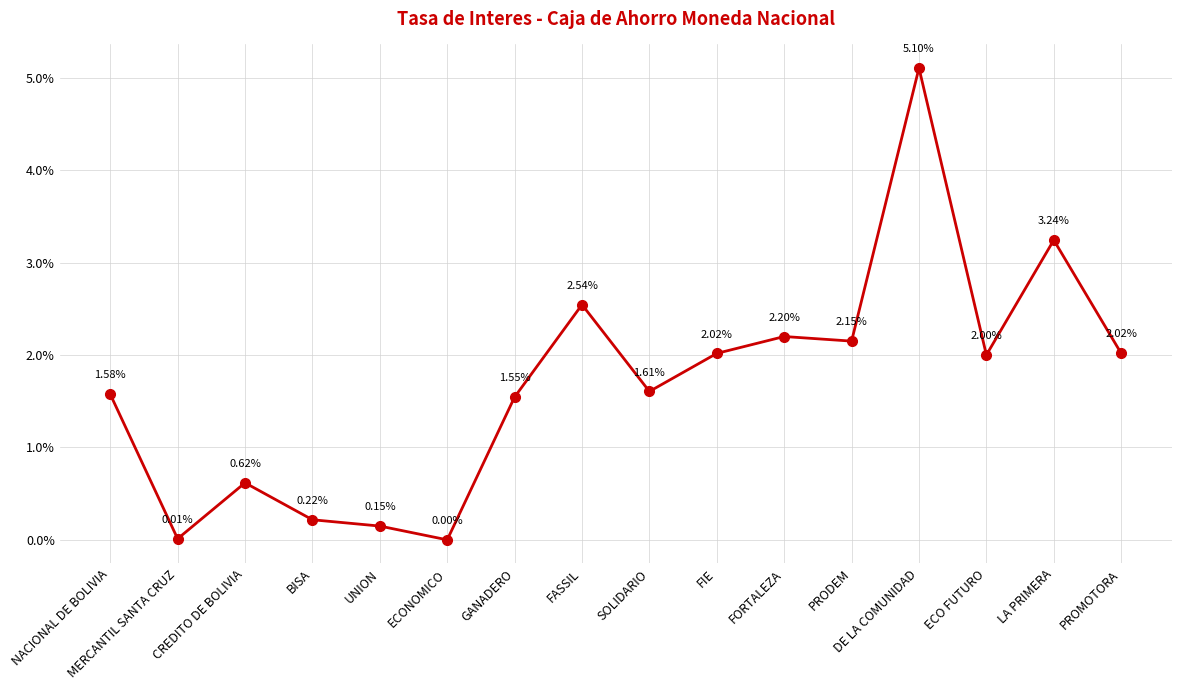

What is the sum of all values?

27.0